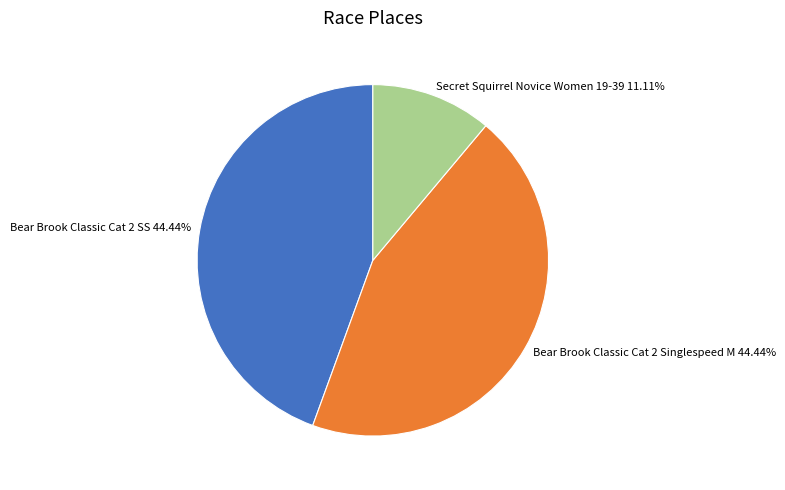

What portion of the pie excludes Secret Squirrel Novice Women 19-39?

88.9%